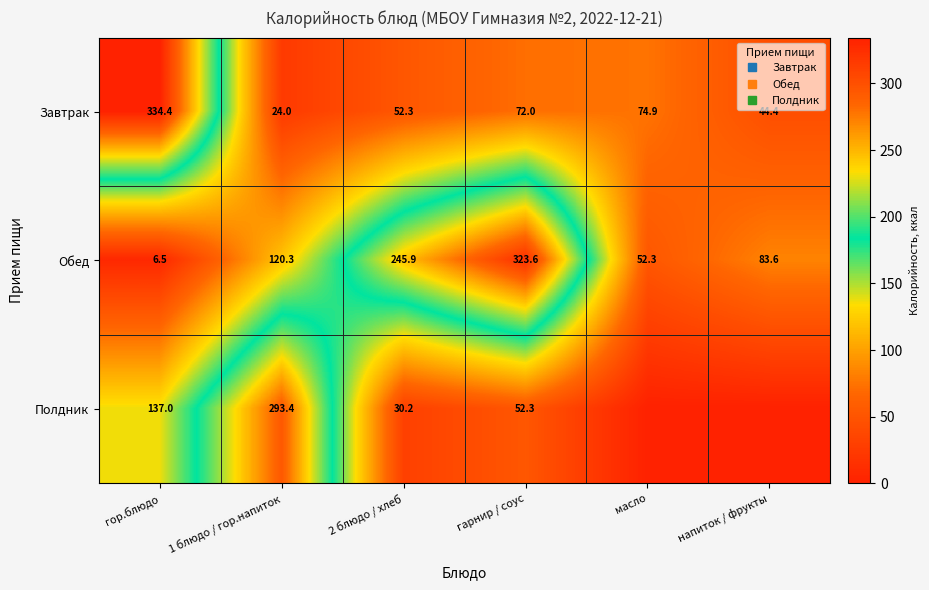

List the series in order of their overall mean, highest first.

Обед, Завтрак, Полдник